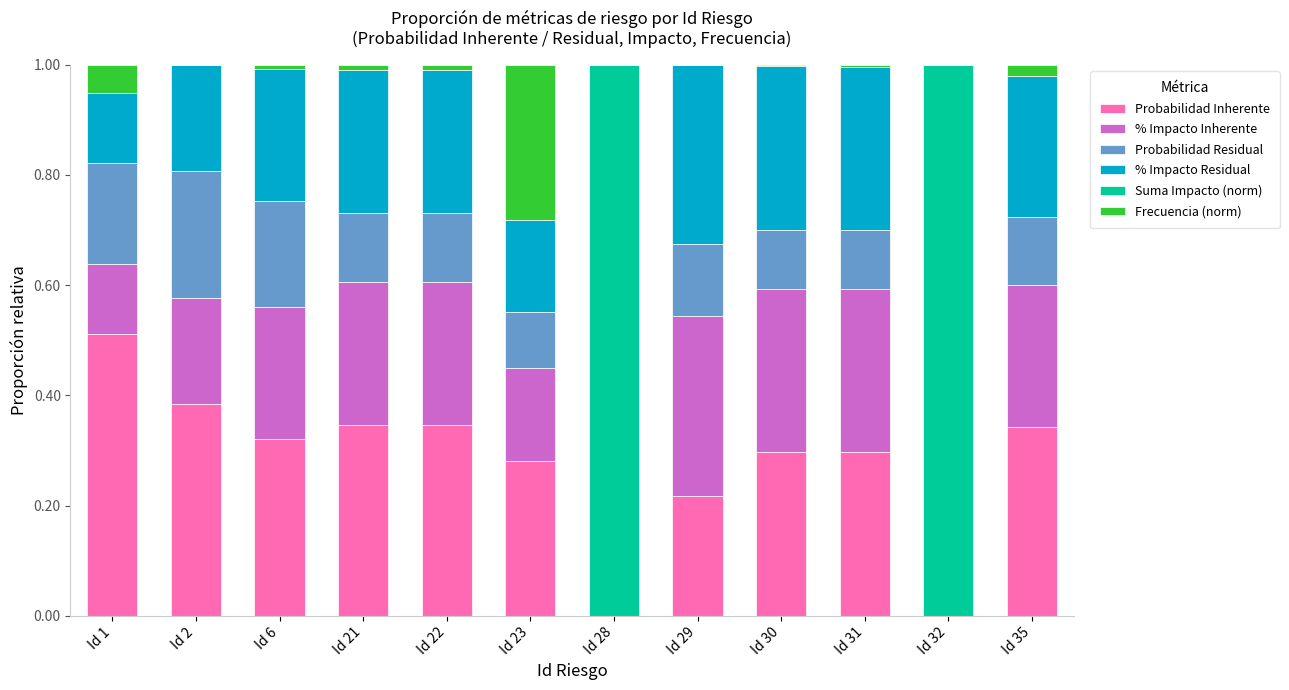

Are the bars horizontal?

No